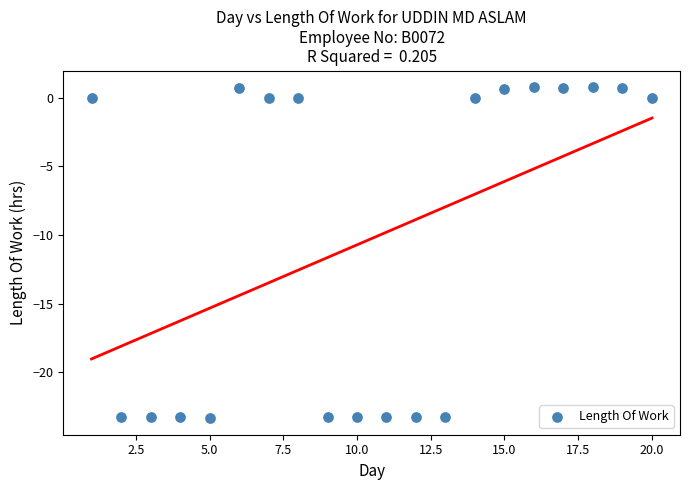

What is the range of X values (max minus min)?

19.0